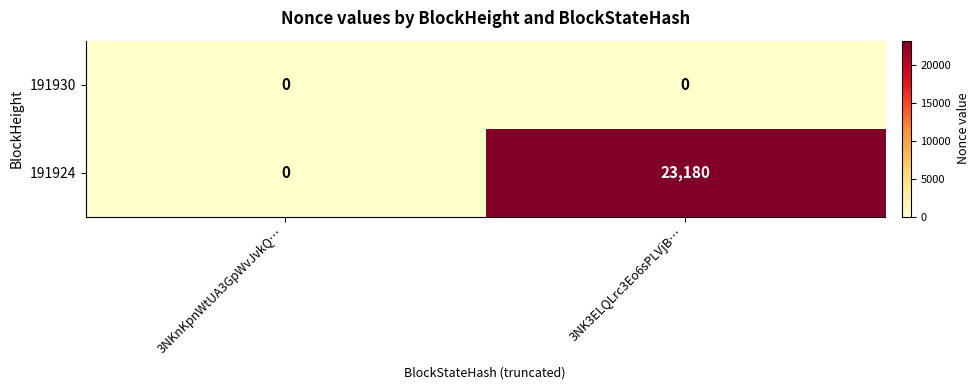

How many series are shown in this chart?

2